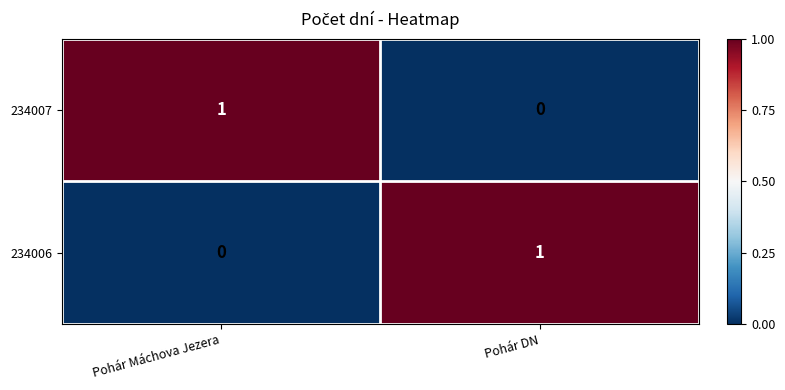

List the labels in order of 234007 value, smallest first.

Pohár DN, Pohár Máchova Jezera